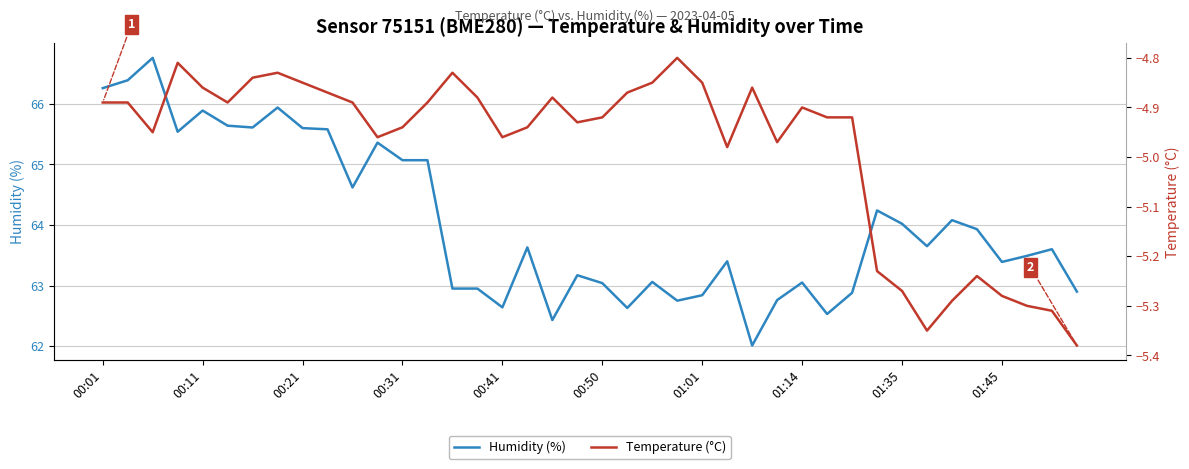

Reading left to right, transcribe all the data shown in this chart.

Humidity (%): 66.3	66.4	66.8	65.5	65.9	65.6	65.6	65.9	65.6	65.6	64.6	65.4	65.1	65.1	63.0	63.0	62.6	63.6	62.4	63.2	63.0	62.6	63.1	62.8	62.8	63.4	62.0	62.8	63.0	62.5	62.9	64.2	64.0	63.6	64.1	63.9	63.4	63.5	63.6	62.9
Temperature (°C): -4.9	-4.9	-5.0	-4.8	-4.9	-4.9	-4.8	-4.8	-4.8	-4.9	-4.9	-5.0	-4.9	-4.9	-4.8	-4.9	-5.0	-4.9	-4.9	-4.9	-4.9	-4.9	-4.8	-4.8	-4.8	-5.0	-4.9	-5.0	-4.9	-4.9	-4.9	-5.2	-5.3	-5.3	-5.3	-5.2	-5.3	-5.3	-5.3	-5.4